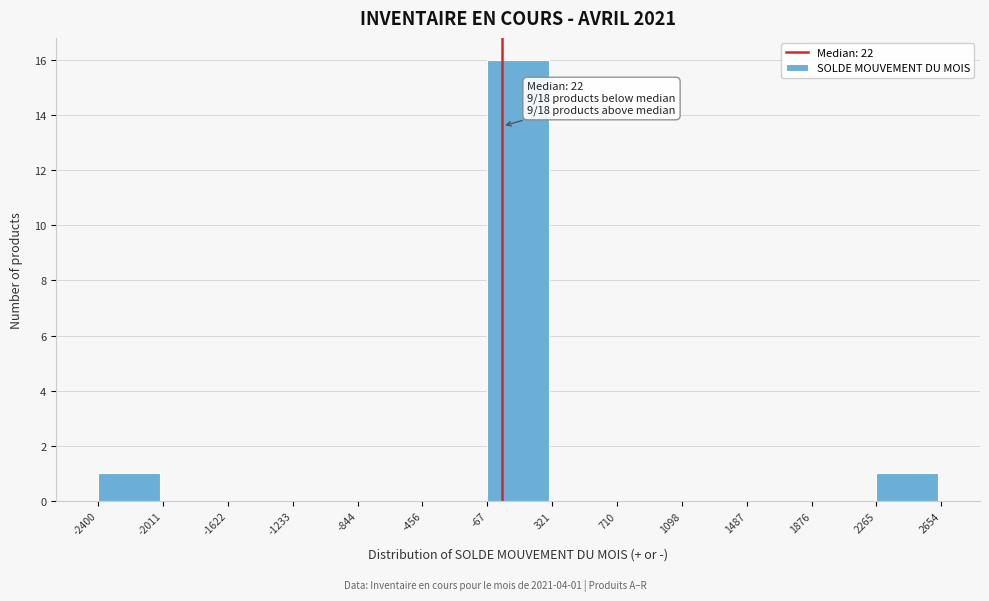

Which range on the x-axis has the tallest bar?

-67 to 321